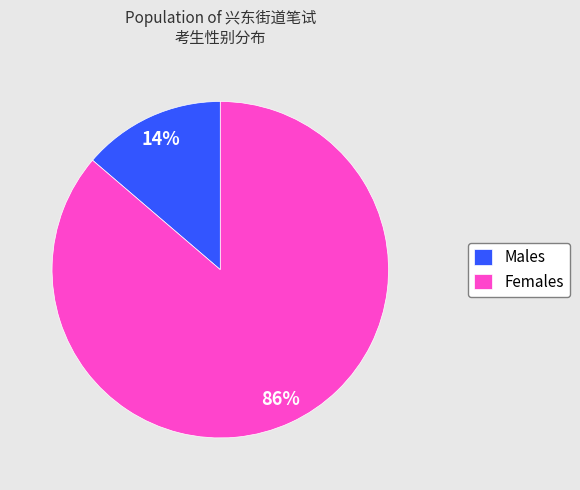

Between Males and Females, which is larger?

Females